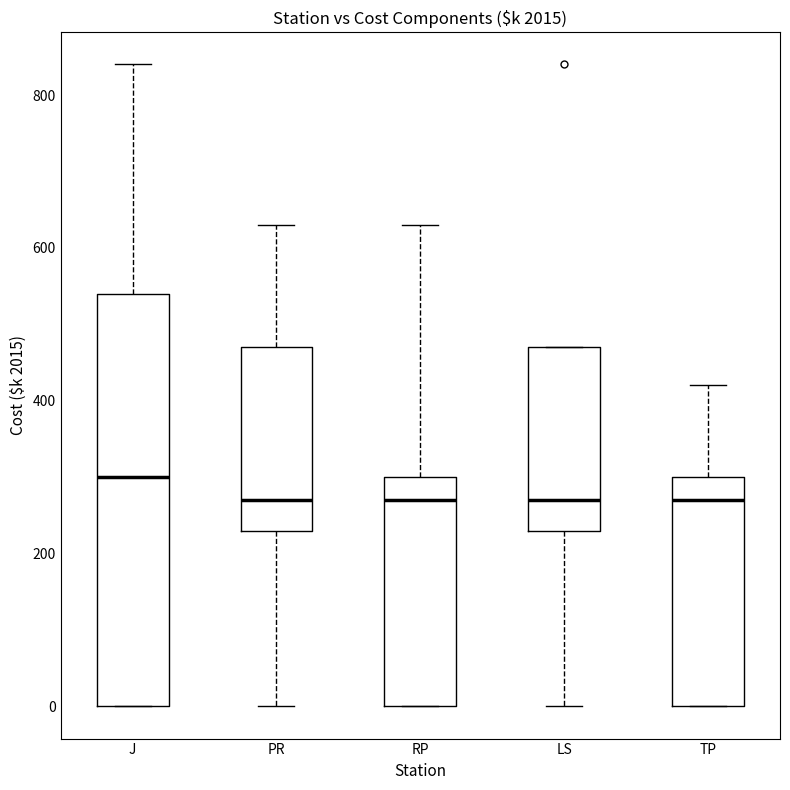

Where does the median line of the box for TP sit on the y-axis? The values are not printed on the chart, so give them approximately, as read against the axis.

280